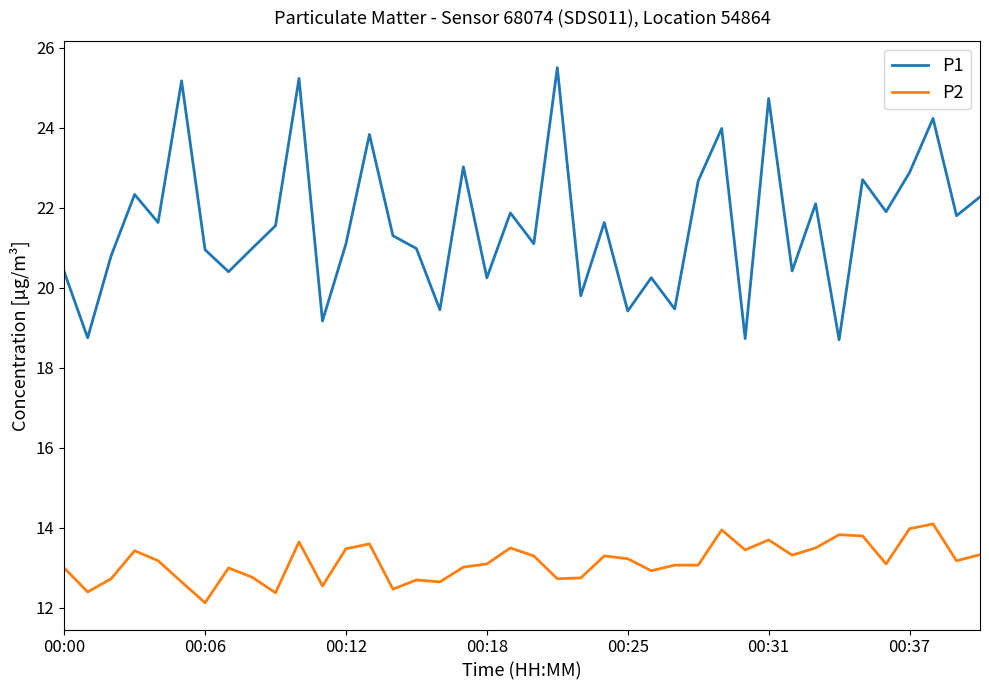

Which series has the largest total across all categories?

P1